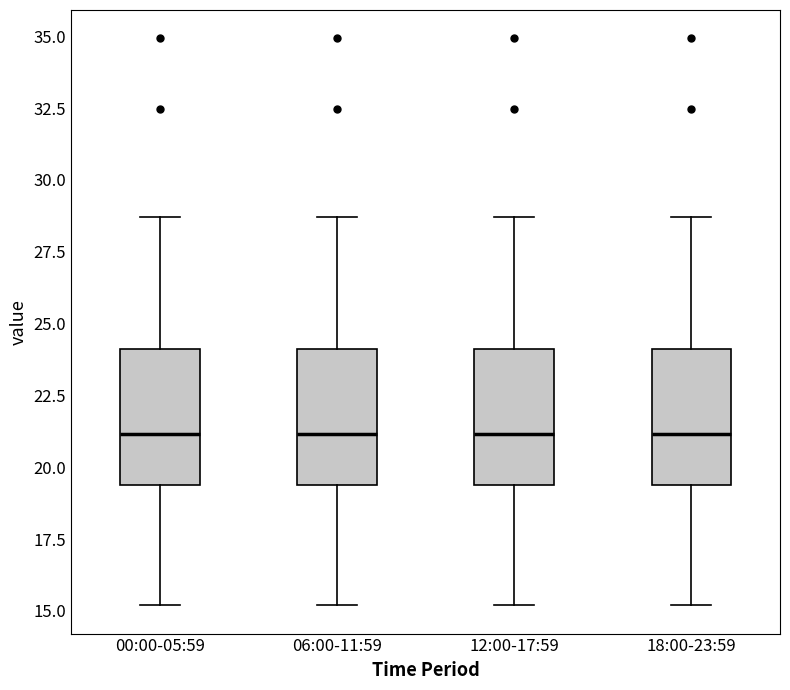

Reading left to right, read every box against the y-axis: the position of its median line, the range the box covers, and the ends of its whiskers. The values are not printed on the chart, so give them approximately, as read against the axis.

00:00-05:59: median 21.0, box 19.5 to 24.0, whiskers 15.0 to 28.5
06:00-11:59: median 21.0, box 19.5 to 24.0, whiskers 15.0 to 28.5
12:00-17:59: median 21.0, box 19.5 to 24.0, whiskers 15.0 to 28.5
18:00-23:59: median 21.0, box 19.5 to 24.0, whiskers 15.0 to 28.5